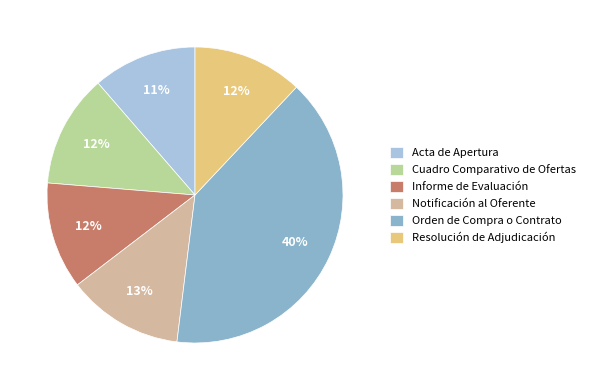

The Informe de Evaluación slice represents 1% of the pie. True or false?

False